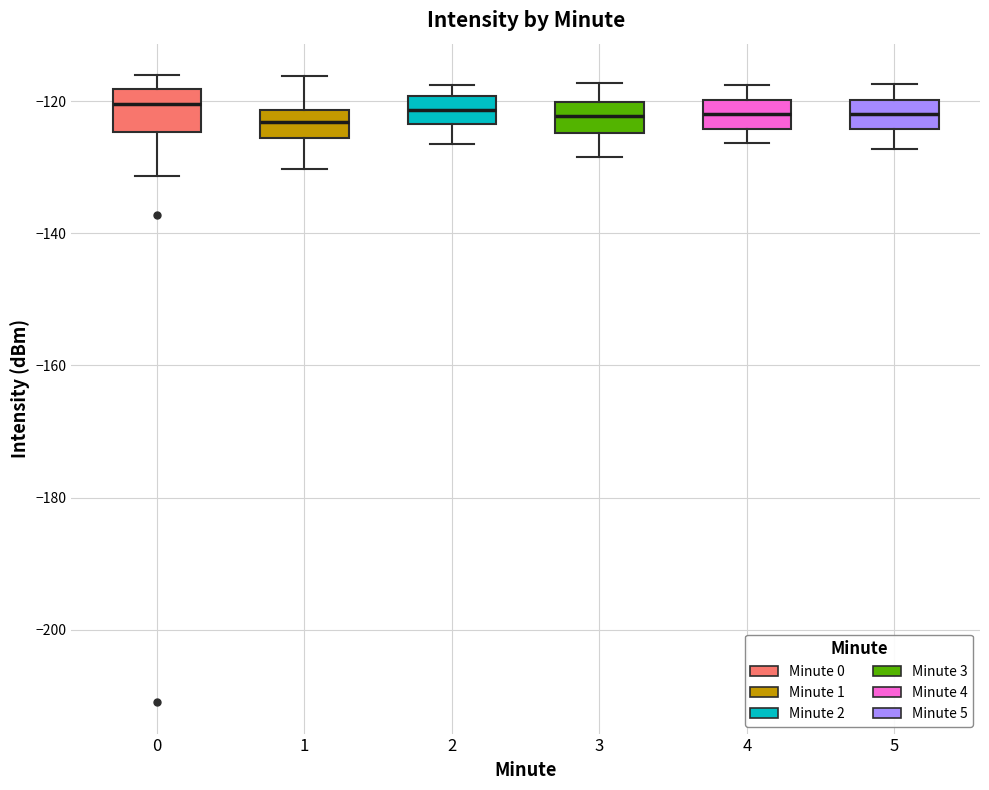

Where does the median line of the box at x = 5 sit on the y-axis? The values are not printed on the chart, so give them approximately, as read against the axis.

-122